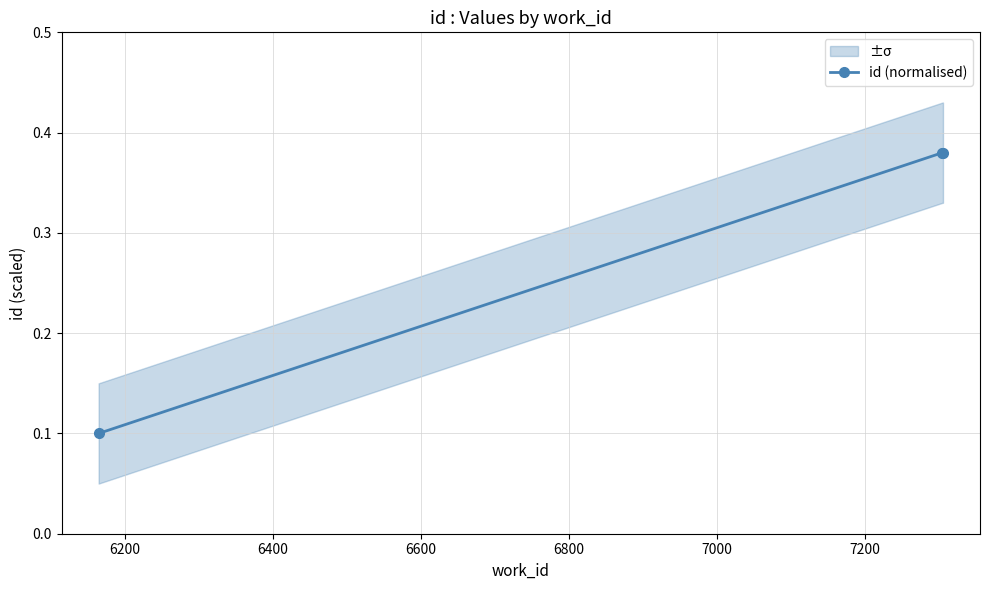

How many id (normalised) values are between 0 and 1?

3